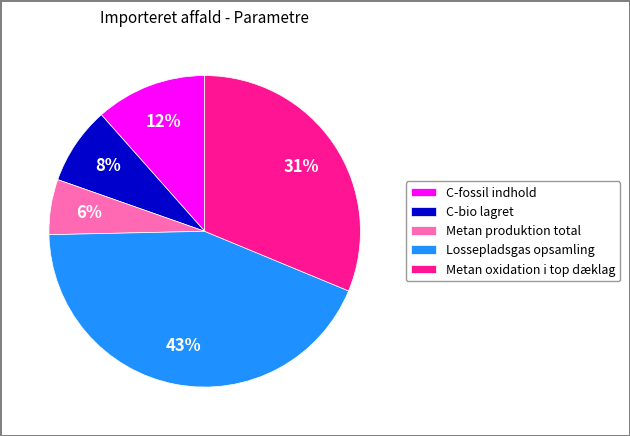

To the nearest percent, what portion does C-fossil indhold represent?

12%